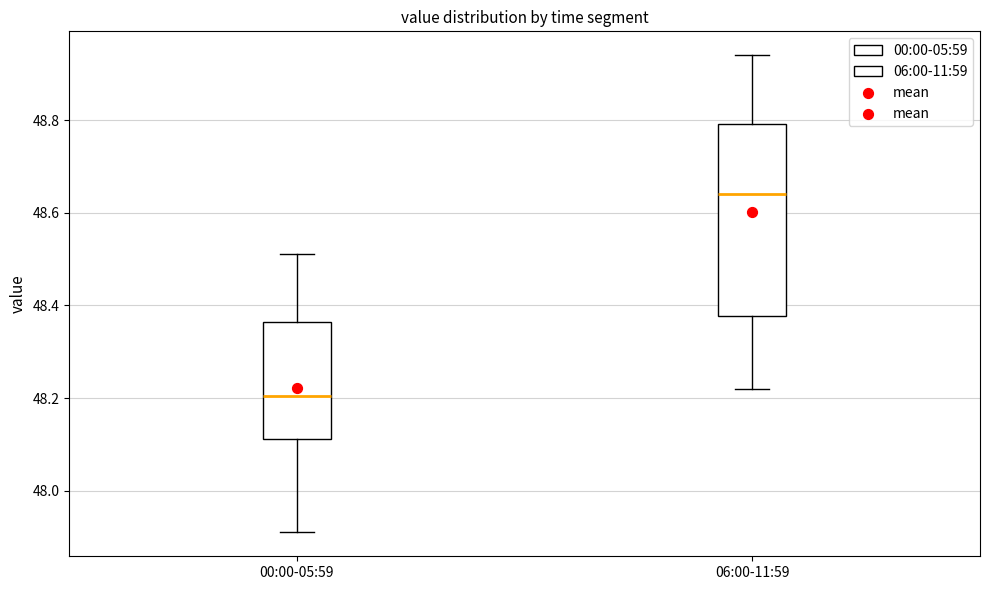

Reading left to right, transcribe this box plot: for each box, give where its median line is, the range the box spans, and where its two whiskers end, as read against the y-axis. The values are not printed on the chart, so give them approximately, as read against the axis.

00:00-05:59: median 48.20, box 48.12 to 48.36, whiskers 47.92 to 48.52
06:00-11:59: median 48.64, box 48.38 to 48.80, whiskers 48.22 to 48.94